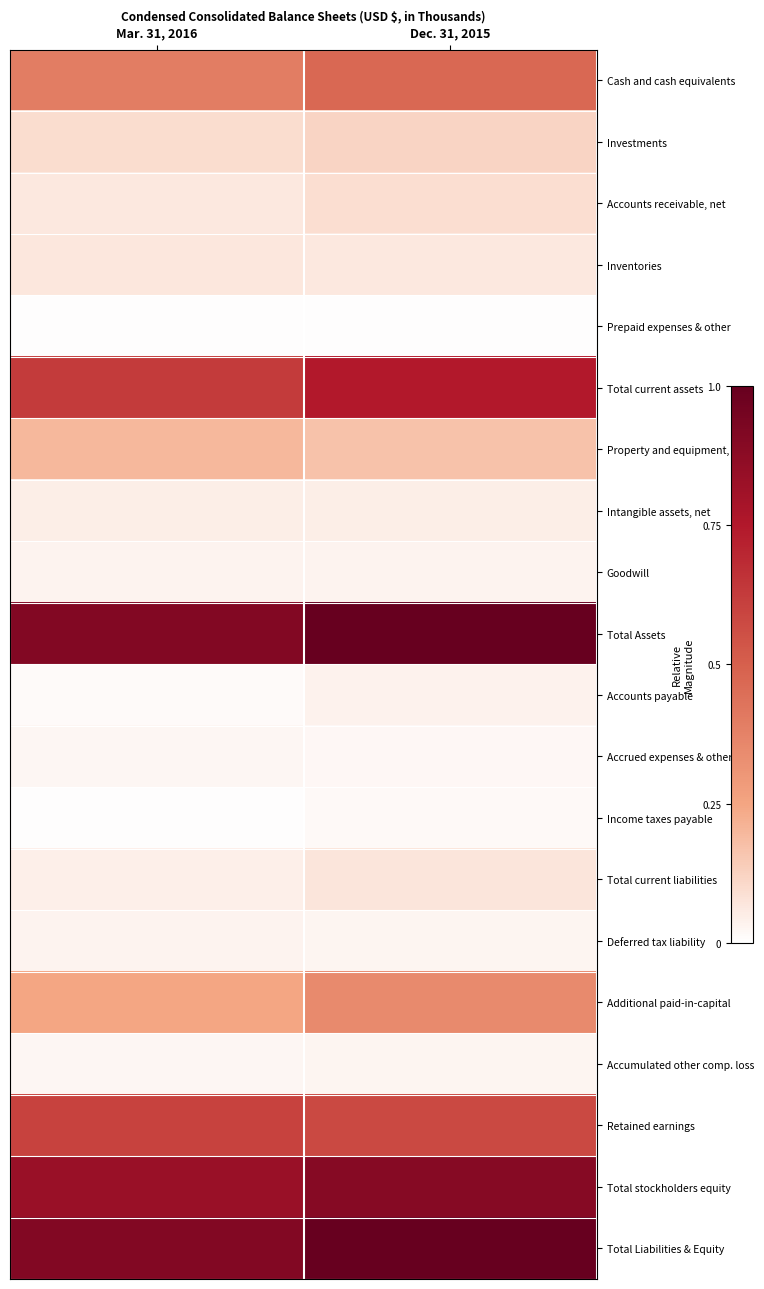

What is the spread (max minus min) of values at Mar. 31, 2016?

0.9